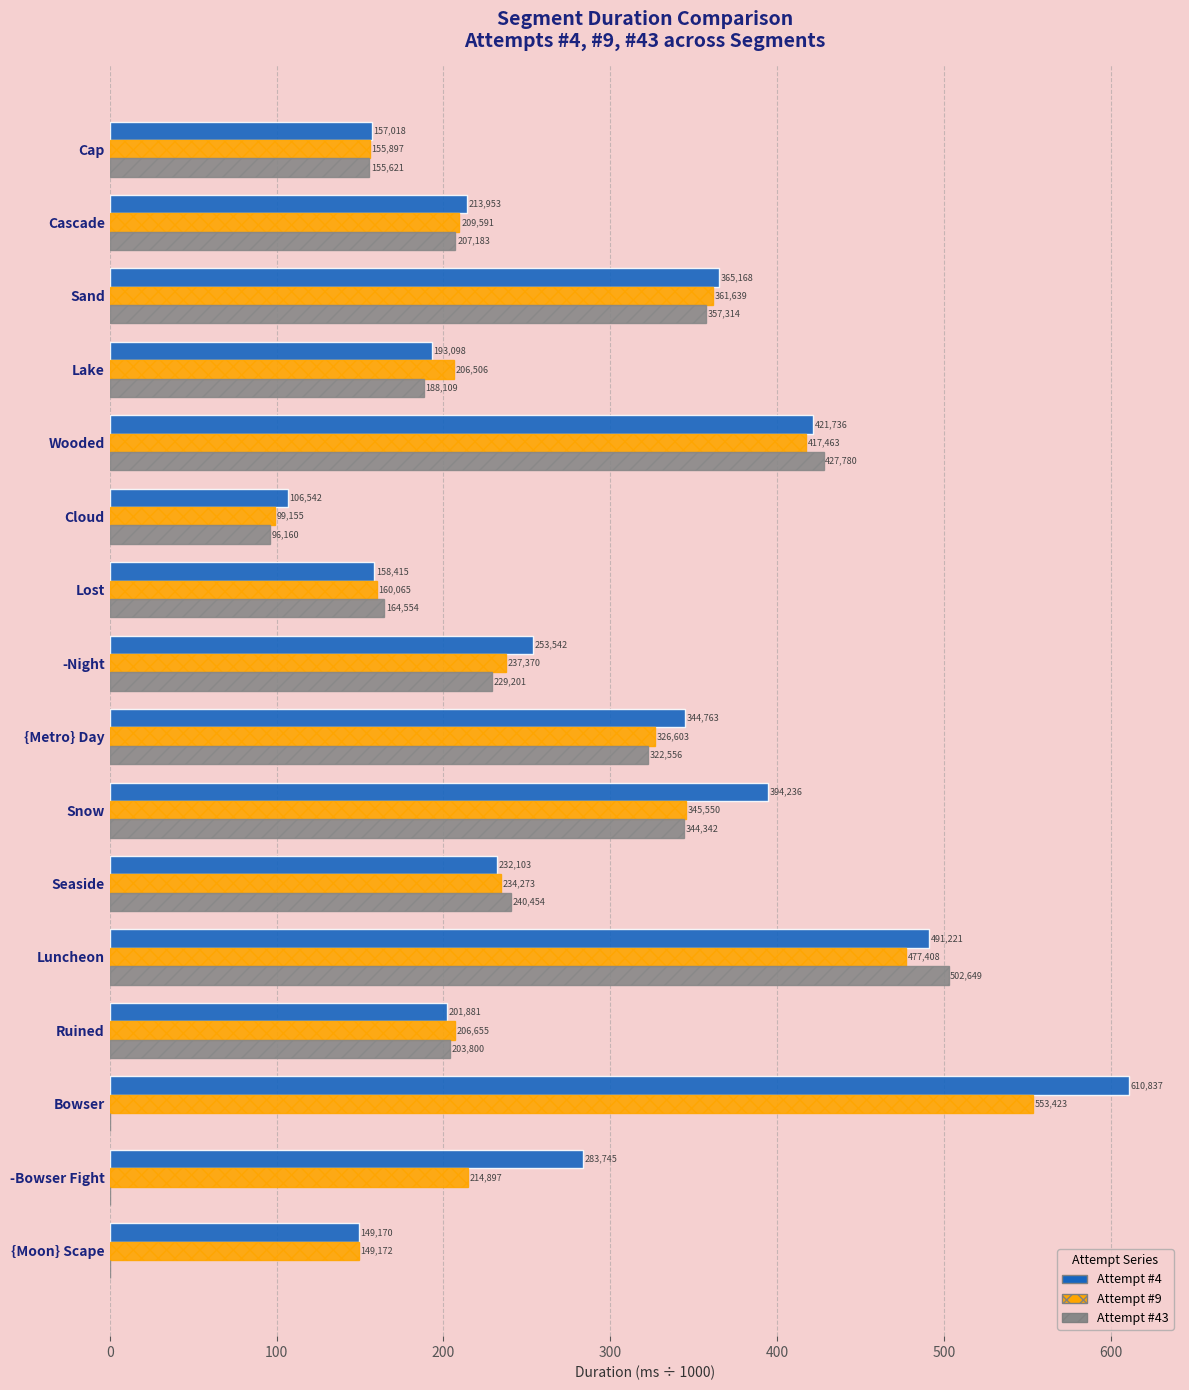

Which series has the largest range (max minus min)?

Attempt #4